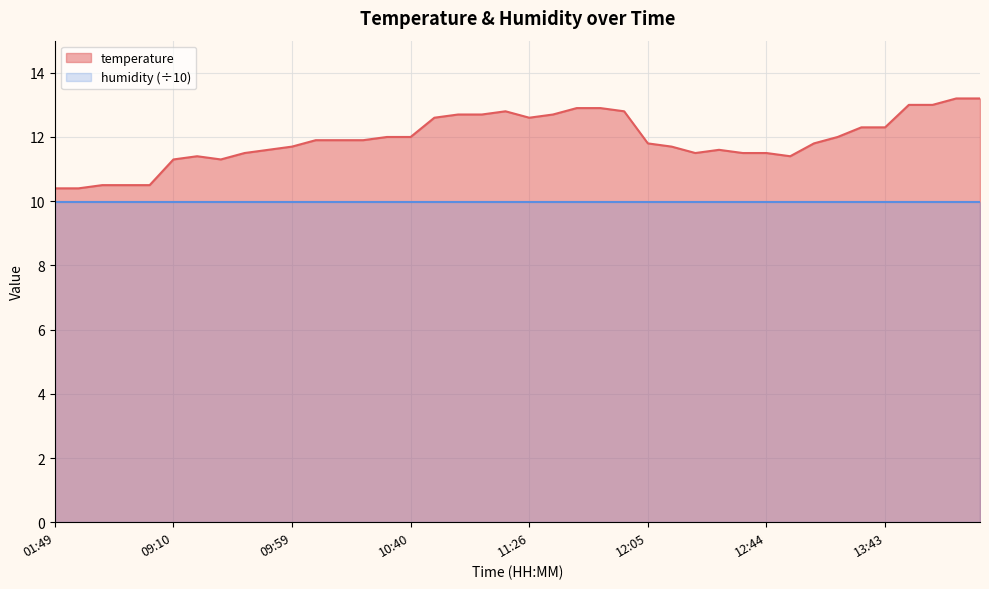

Where is the first local maximum?

09:17